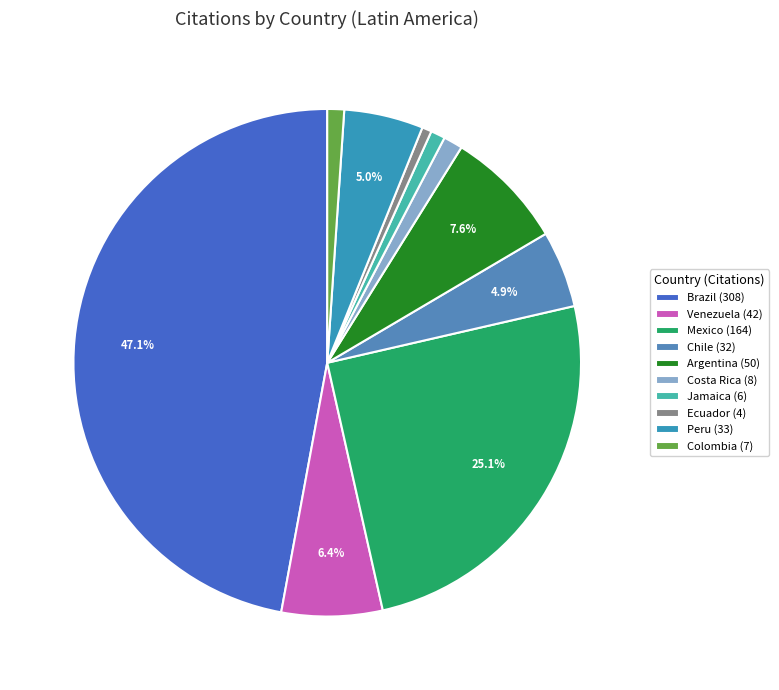

Which slice is the largest?

Brazil